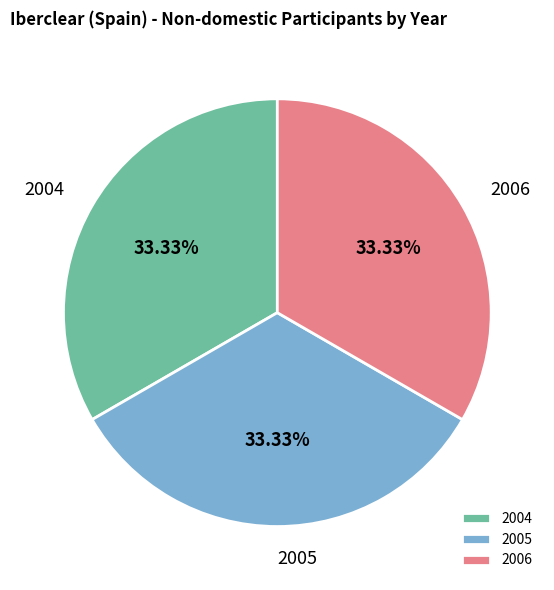

Is there any slice that represents more than half of the pie?

No